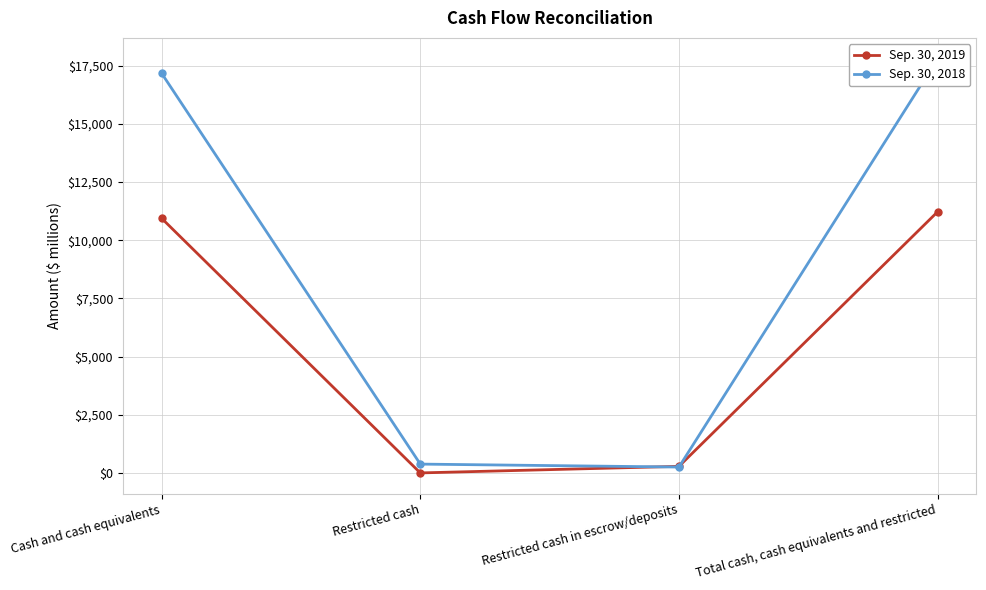

Reading left to right, list all the values displayed in this chart.

Sep. 30, 2019: 10941	0	282	11223
Sep. 30, 2018: 17173	379	252	17804